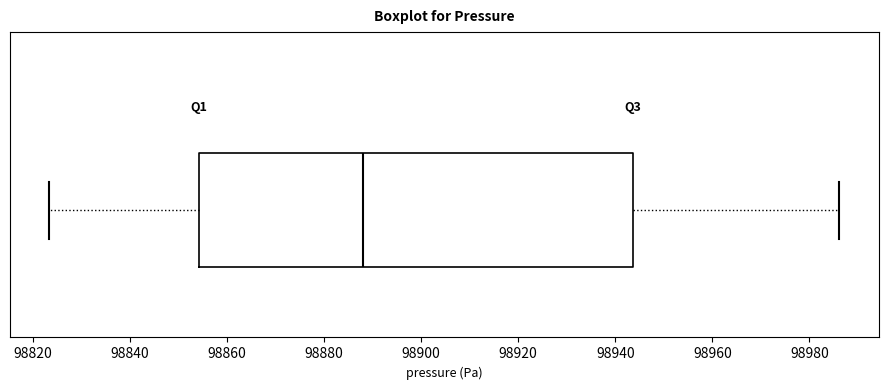

Read this box plot against the x-axis: the position of the median line, the range covered by the box, and the ends of both whiskers. The values are not printed on the chart, so give them approximately, as read against the axis.

median 98888, box 98854 to 98944, whiskers 98824 to 98986